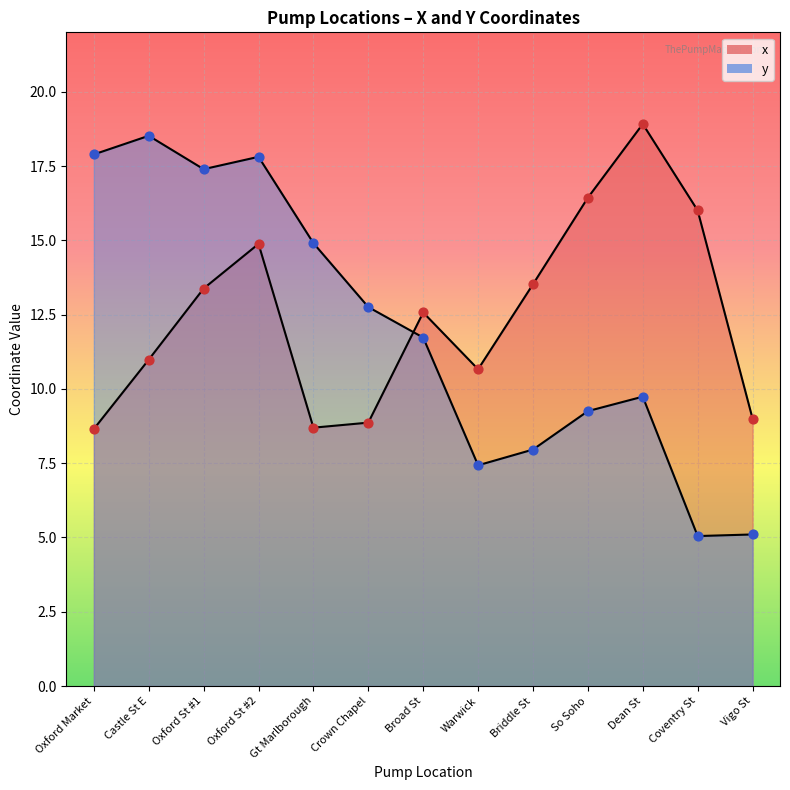

What are all the series names shown in the legend?

x, y